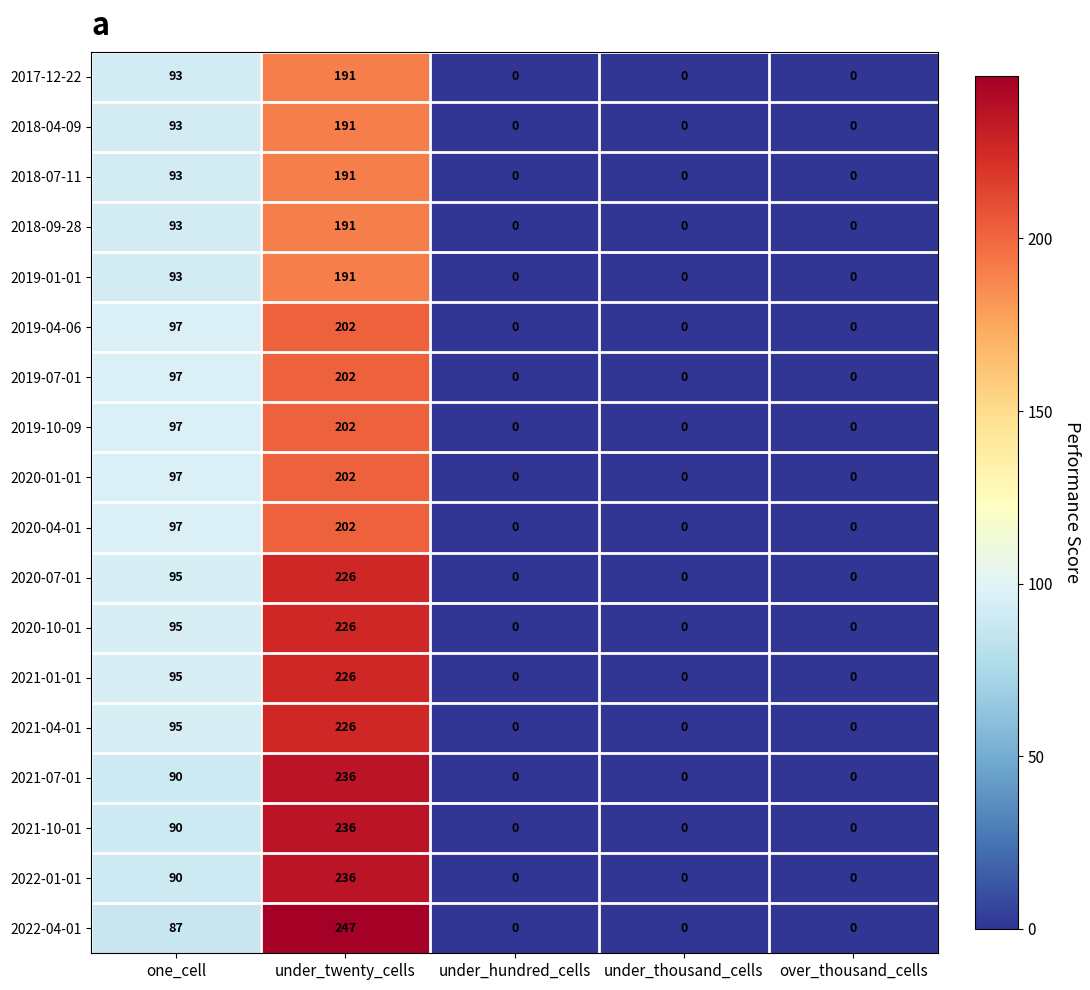

What is the highest value of the 2021-10-01 series?

236